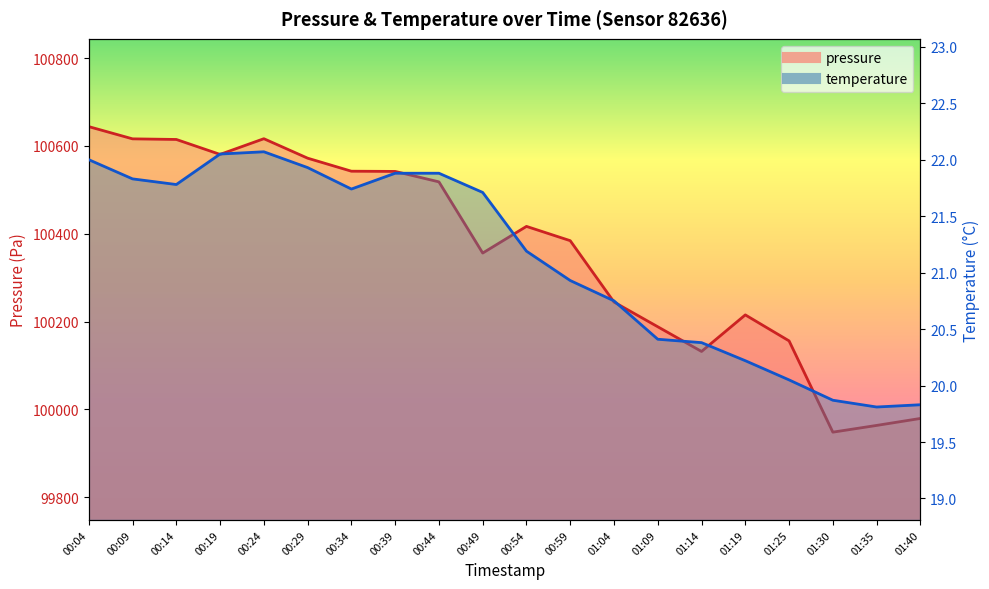

The temperature series shows 21.7 at 00:49. True or false?

True